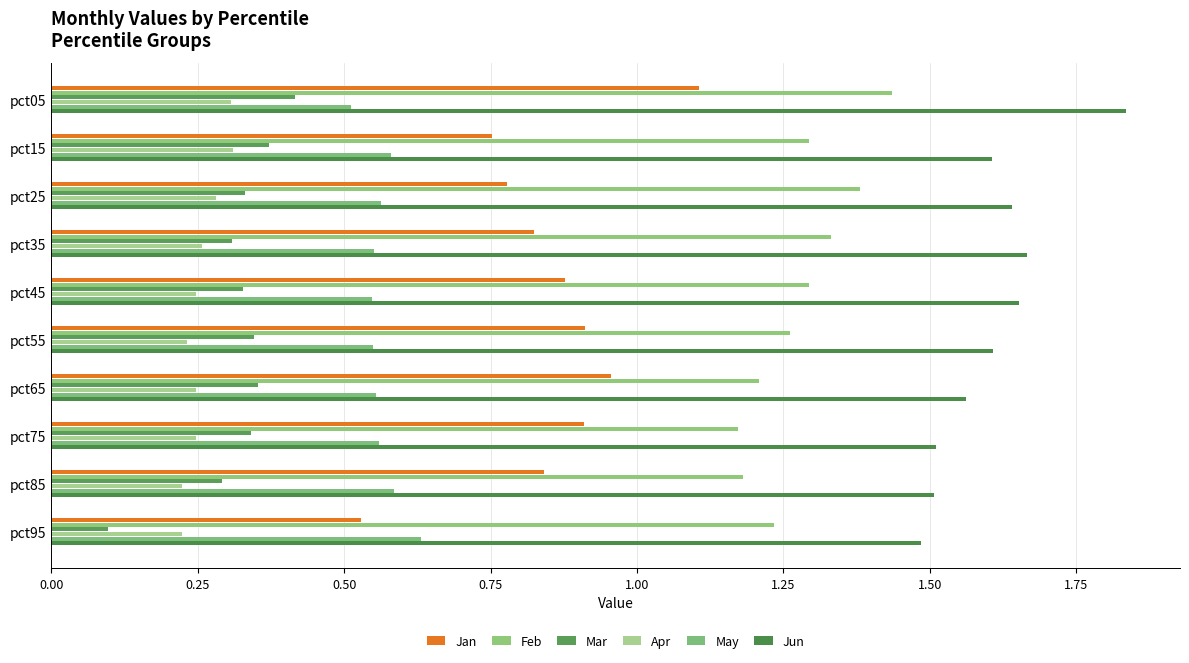

Count the number of data series in this chart.

6